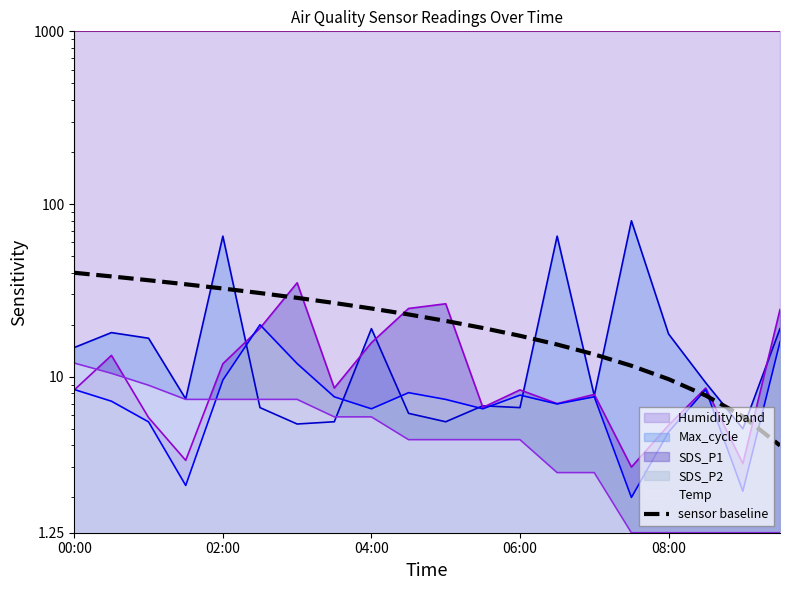

True or false: the data has more than 0 interior local peaks.

False